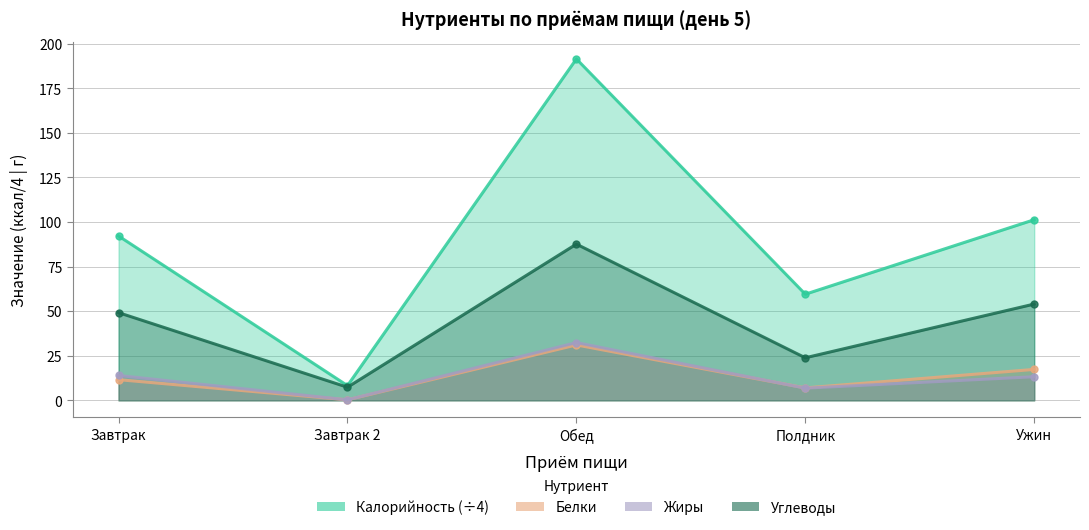

What is the value of the Белки point at the 4th from the left?

7.0